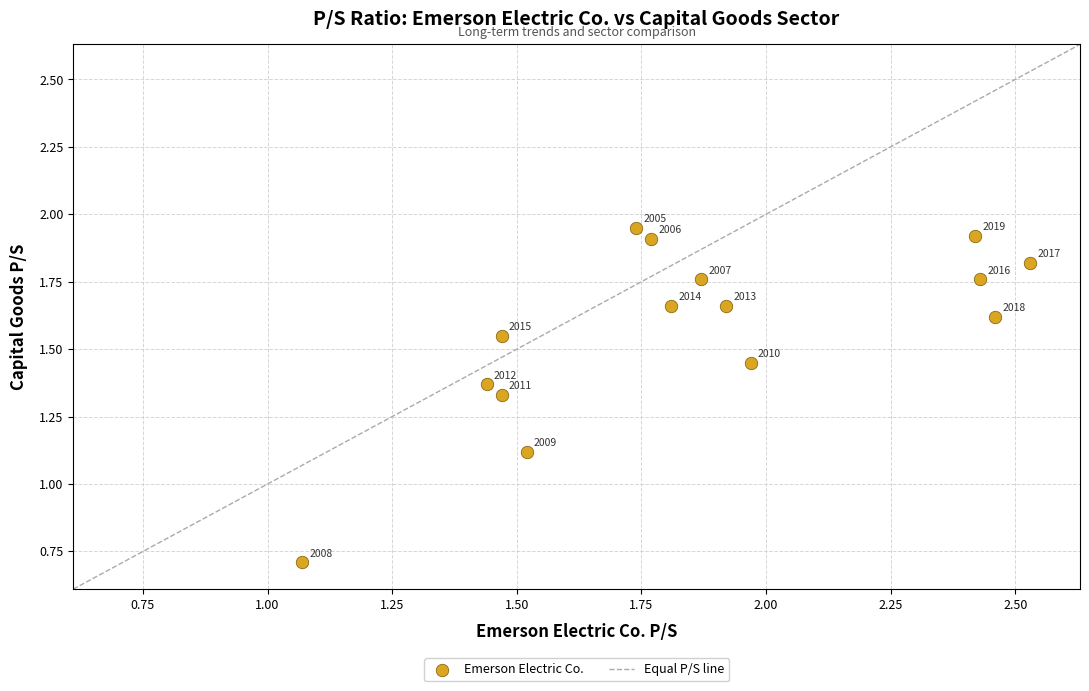

What is the range of Y values (max minus min)?

1.2